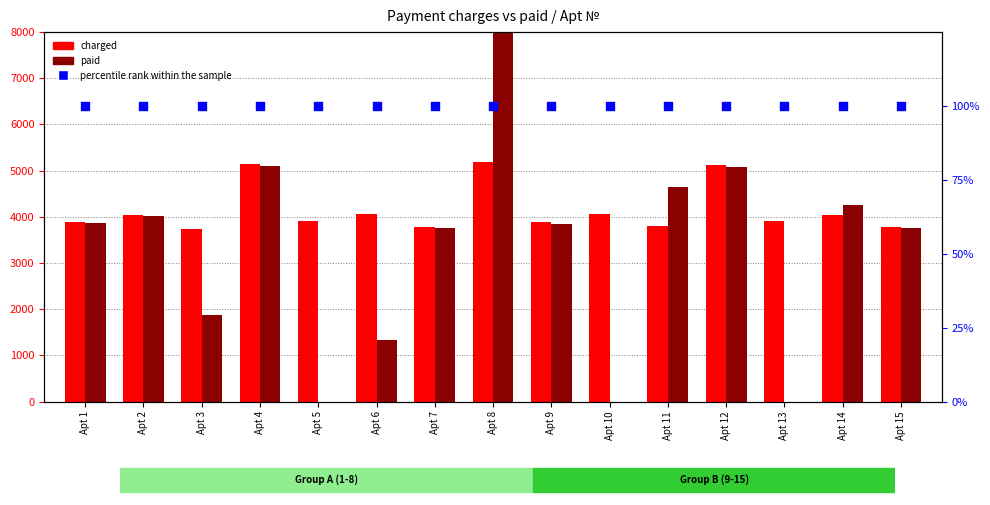

Which series contains the lowest Y value?

paid